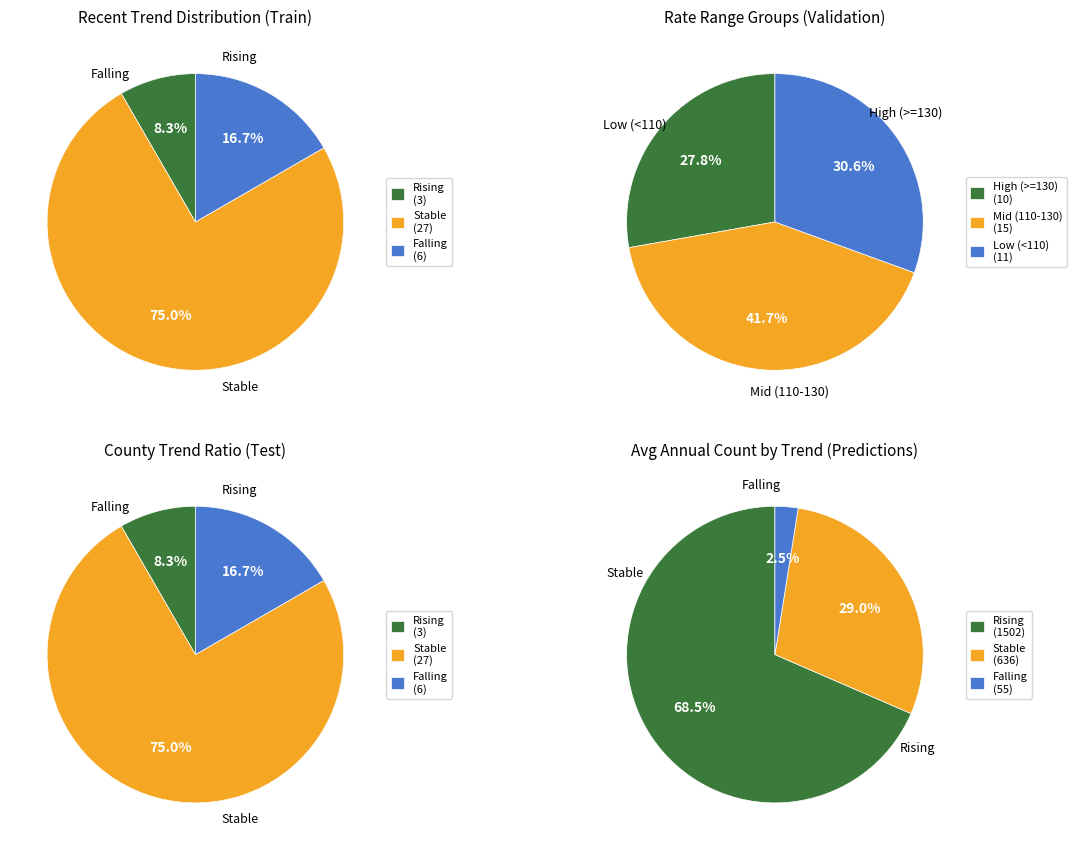

True or false: rising accounts for 8% of the total.

True